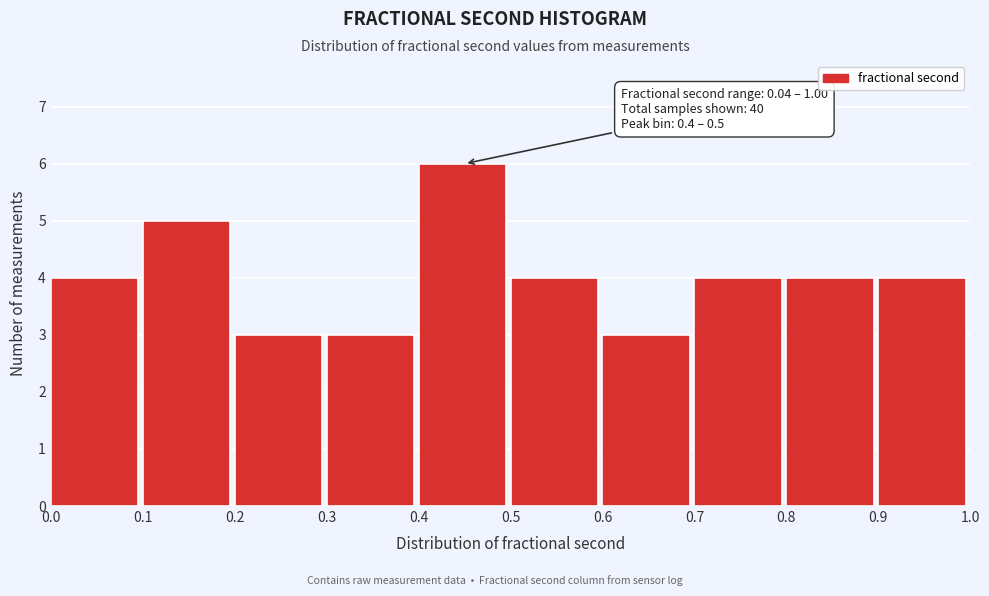

Which range on the x-axis has the tallest bar?

0.4 to 0.5